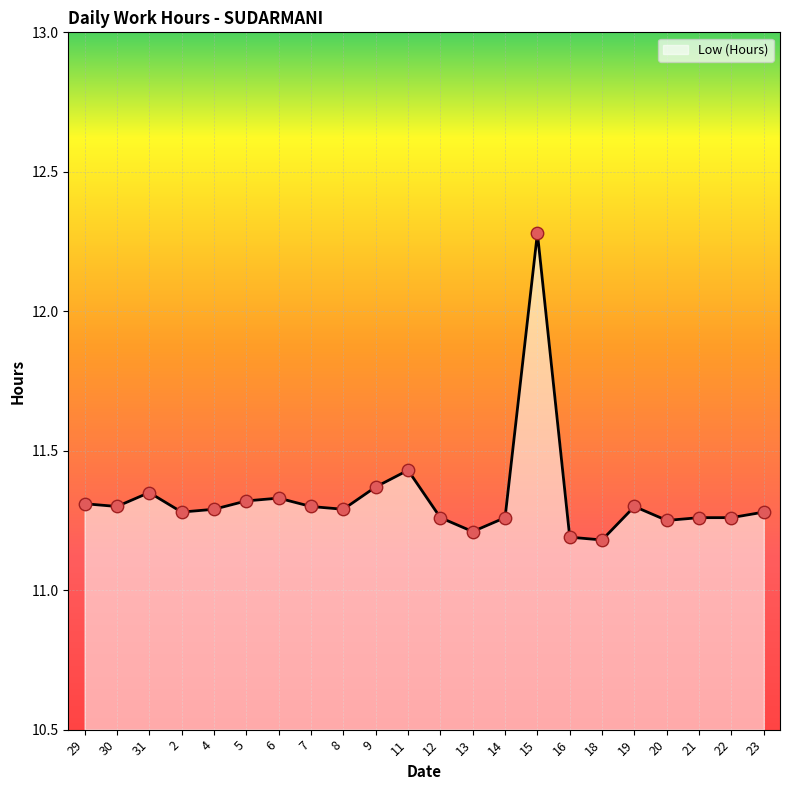

Between 13 and 23, which is larger?

23